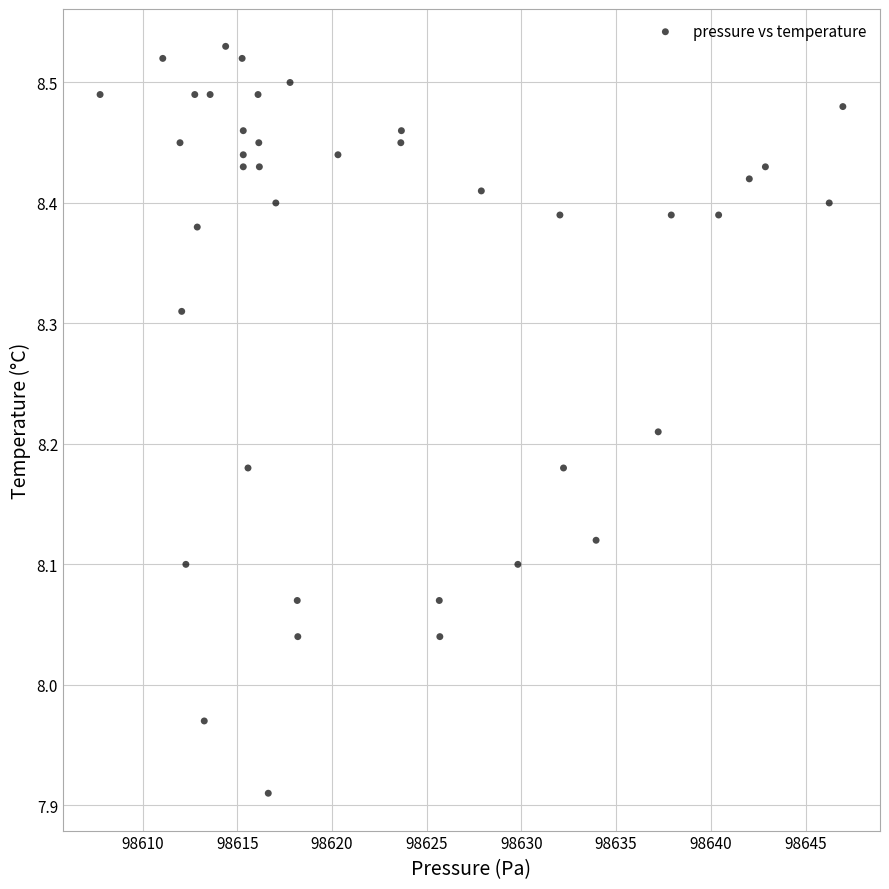

What is the range of Y values (max minus min)?

0.6